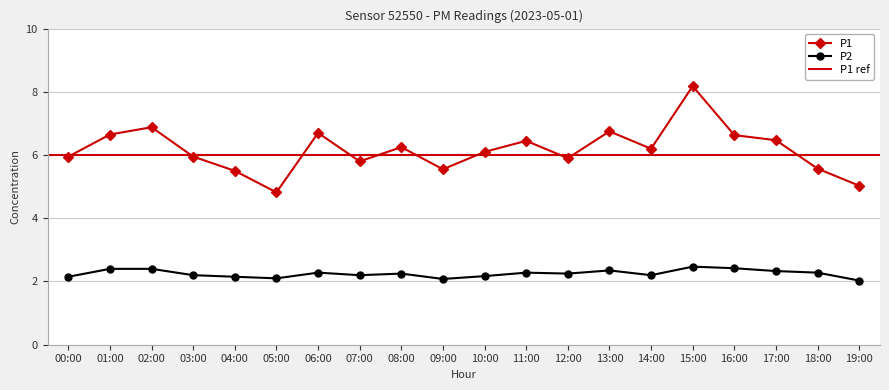

Which series has the widest spread of values?

P1